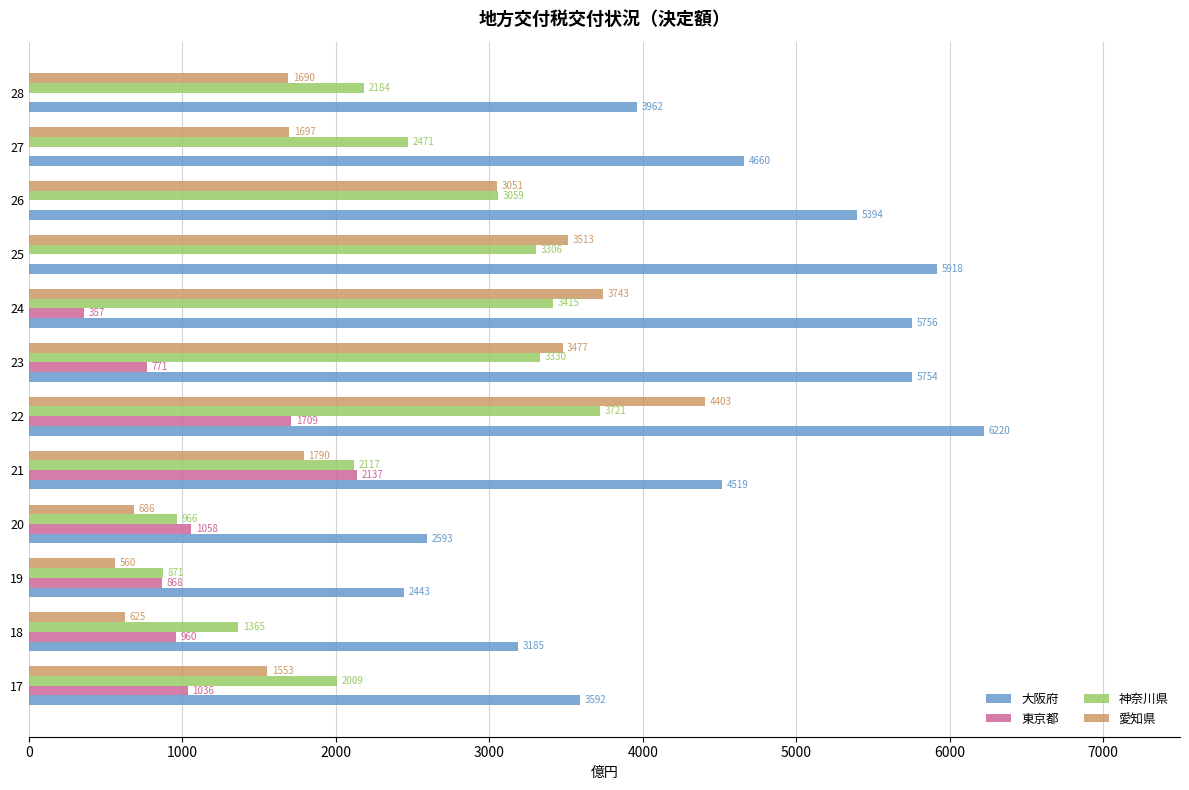

The value of 大阪府 at 23 is 5754.0. True or false?

True